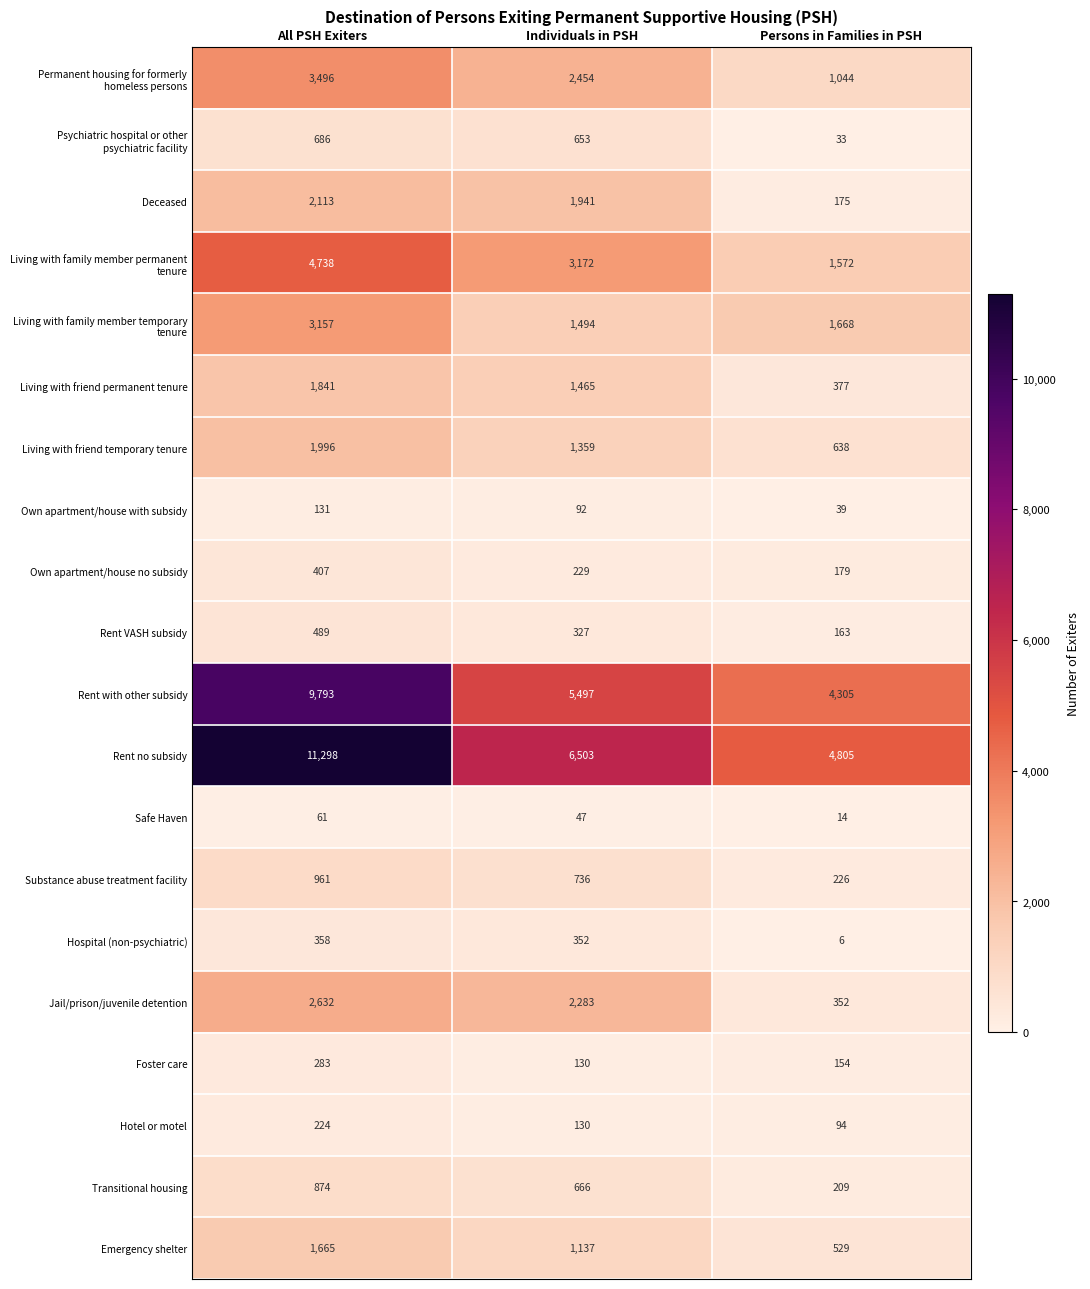

The value of Hotel or motel at Individuals in PSH is 130. True or false?

True